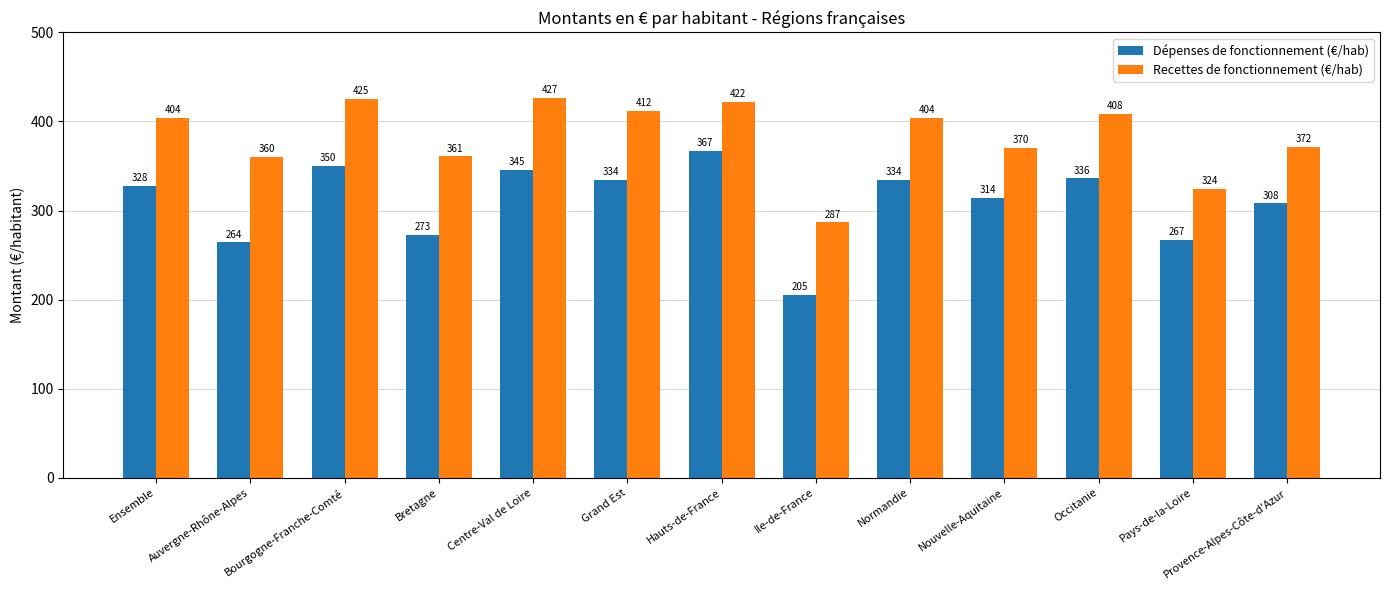

Which series has the largest total across all categories?

Recettes de fonctionnement (€/hab)